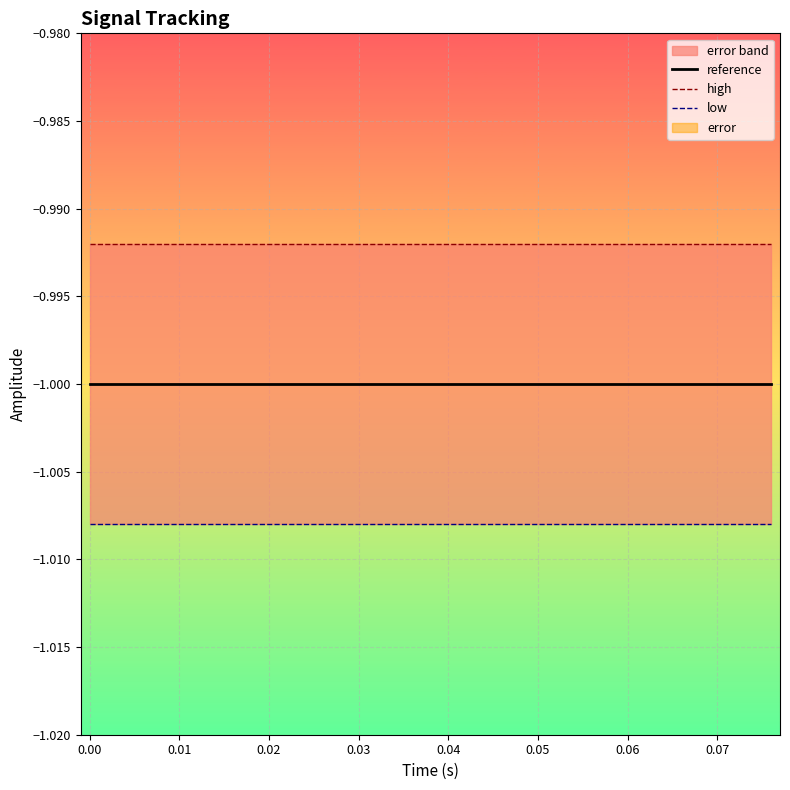

What is the sum of all high values?

-19.8